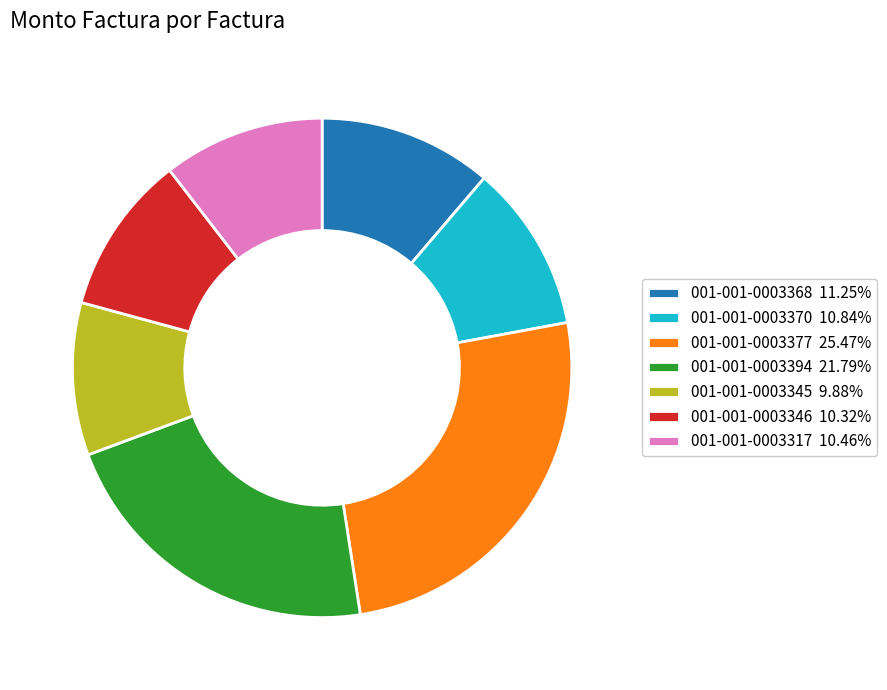

Combined, do 001-001-0003346 10.32% and 001-001-0003370 10.84% account for over 50%?

No